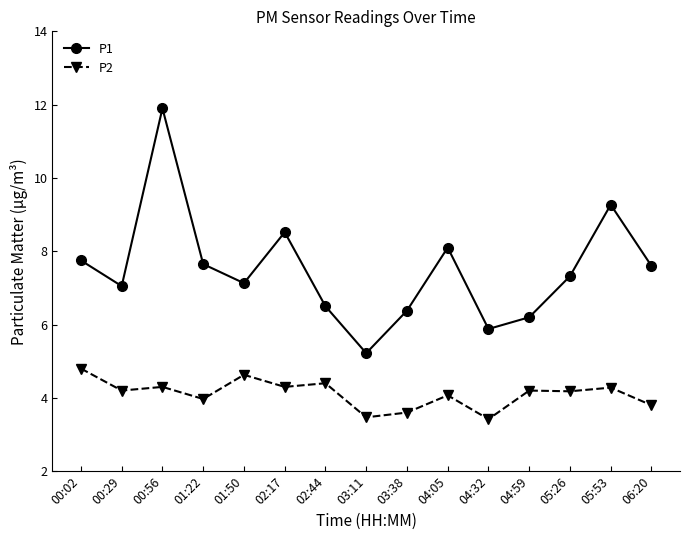

What is the difference between the maximum and minimum values in the P2 series?

1.4